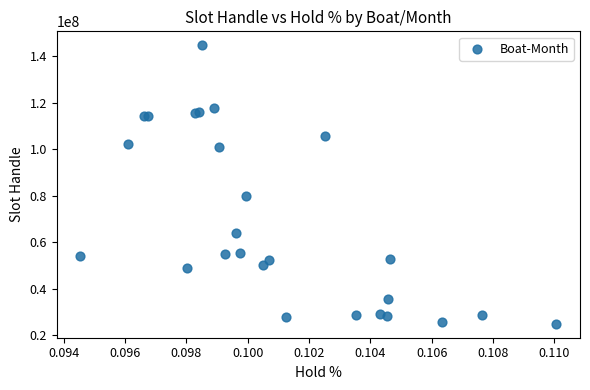

What Y value in the scatter plot is closest to 84845420?

79747979.6